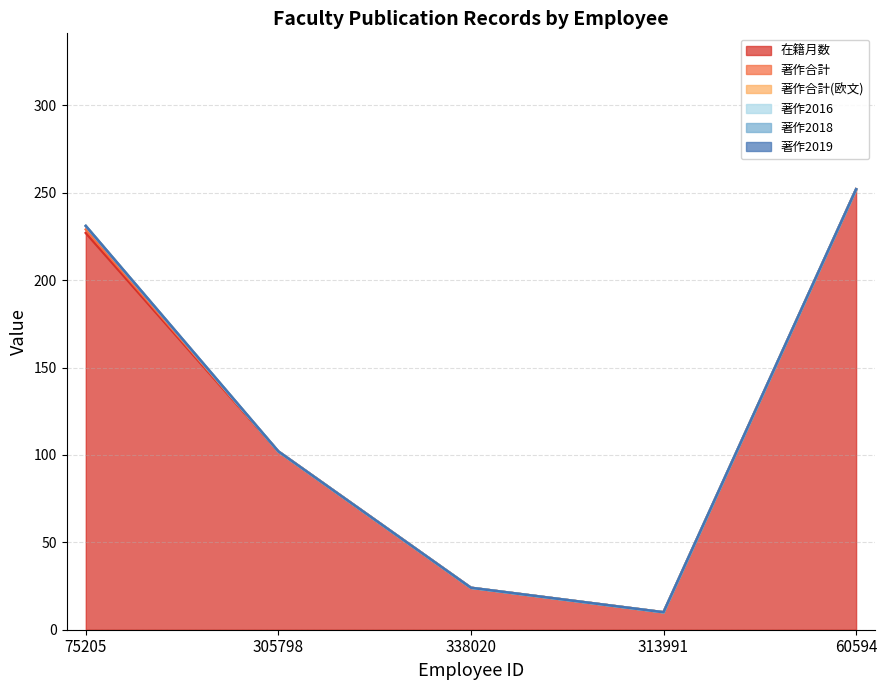

Reading left to right, transcribe all the data shown in this chart.

在籍月数: 227	102	24	10	252
著作合計: 2	0	0	0	0
著作合計(欧文): 2	0	0	0	0
著作2016: 0	0	0	0	0
著作2018: 0	0	0	0	0
著作2019: 0	0	0	0	0